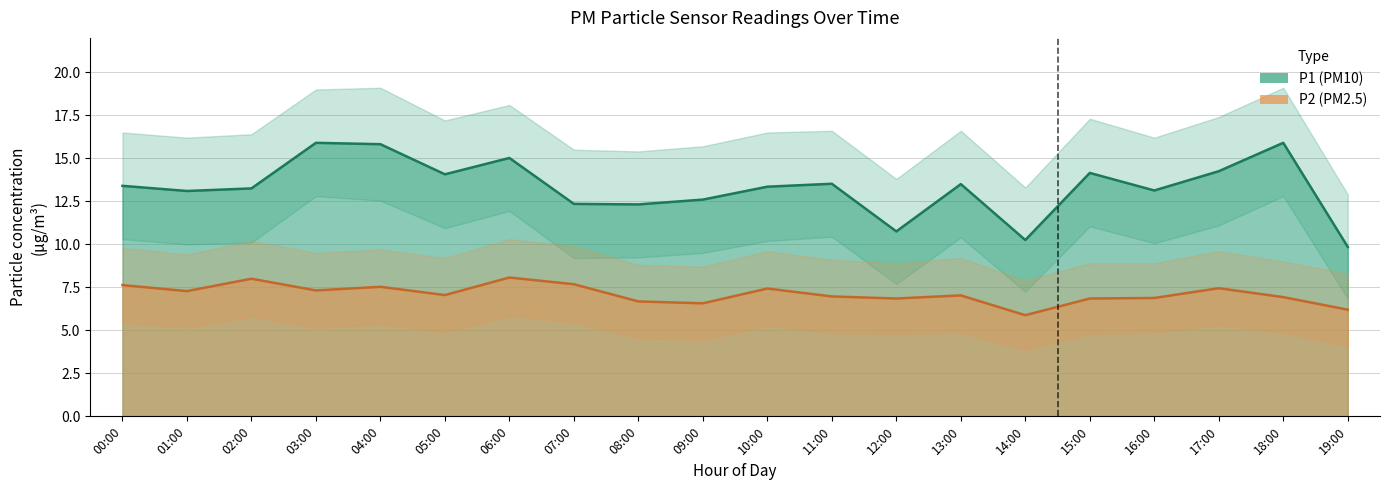

What is the difference between the P1_upper values at 01:00 and 04:00?

2.9